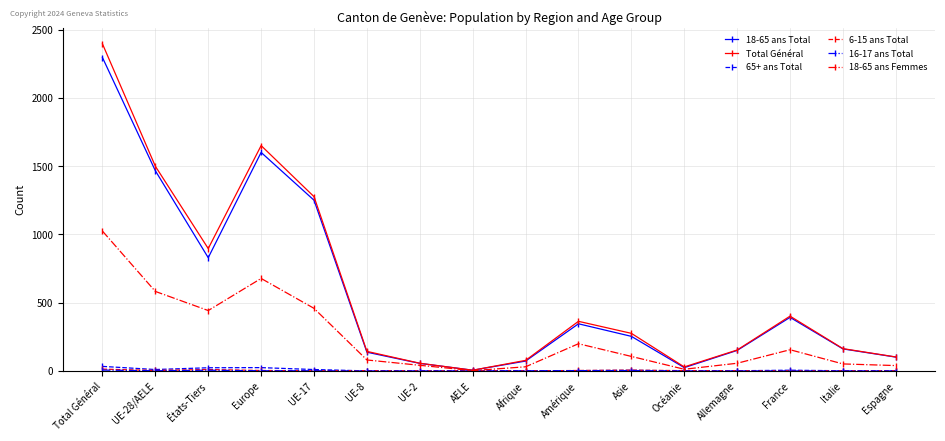

At which category is the sum across all series the highest?

Total Général